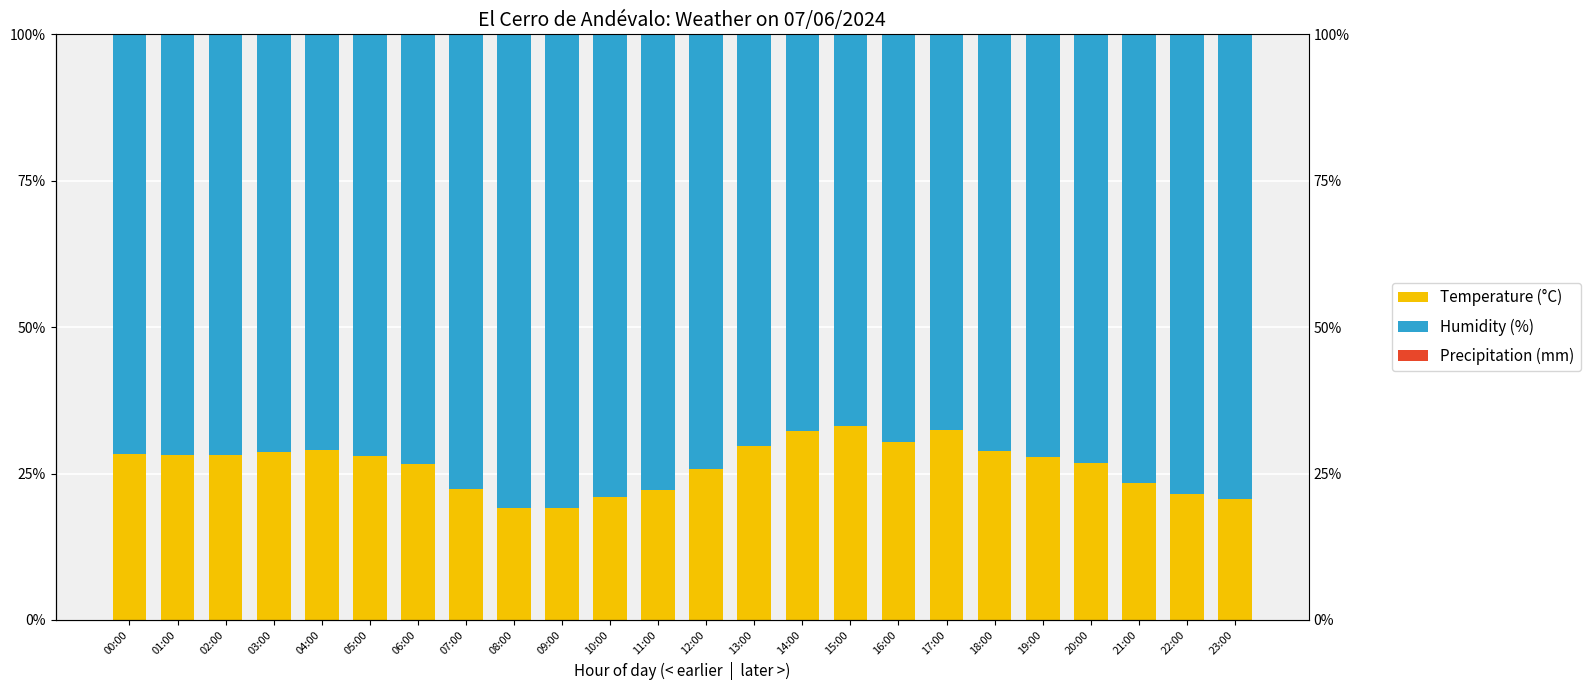

Is it true that Humidity (%) equals 71.1 at 18:00?

True